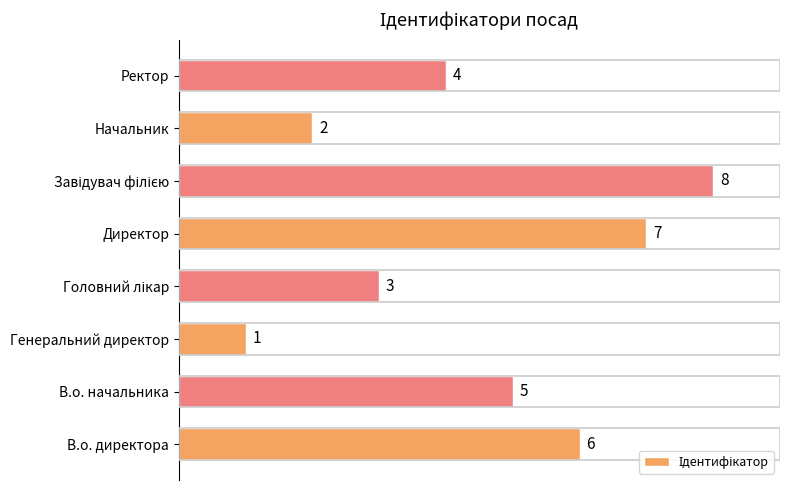

How many bars are there in total?

8